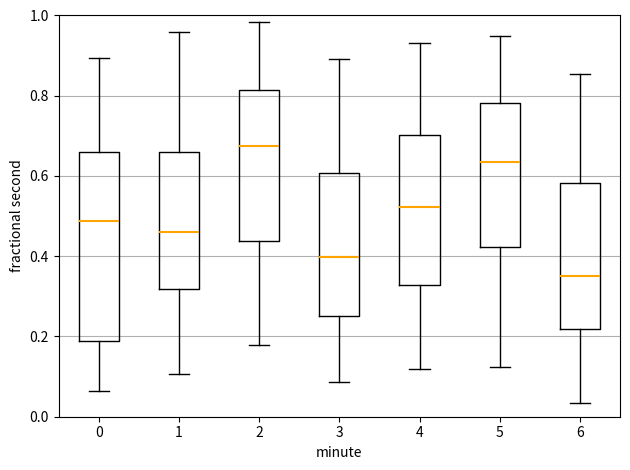

Reading left to right, transcribe this box plot: for each box, give where its median line is, the range the box spans, and where its two whiskers end, as read against the y-axis. The values are not printed on the chart, so give them approximately, as read against the axis.

0: median 0.48, box 0.18 to 0.66, whiskers 0.06 to 0.90
1: median 0.46, box 0.32 to 0.66, whiskers 0.10 to 0.96
2: median 0.68, box 0.44 to 0.82, whiskers 0.18 to 0.98
3: median 0.40, box 0.26 to 0.60, whiskers 0.08 to 0.90
4: median 0.52, box 0.32 to 0.70, whiskers 0.12 to 0.94
5: median 0.64, box 0.42 to 0.78, whiskers 0.12 to 0.94
6: median 0.36, box 0.22 to 0.58, whiskers 0.04 to 0.86